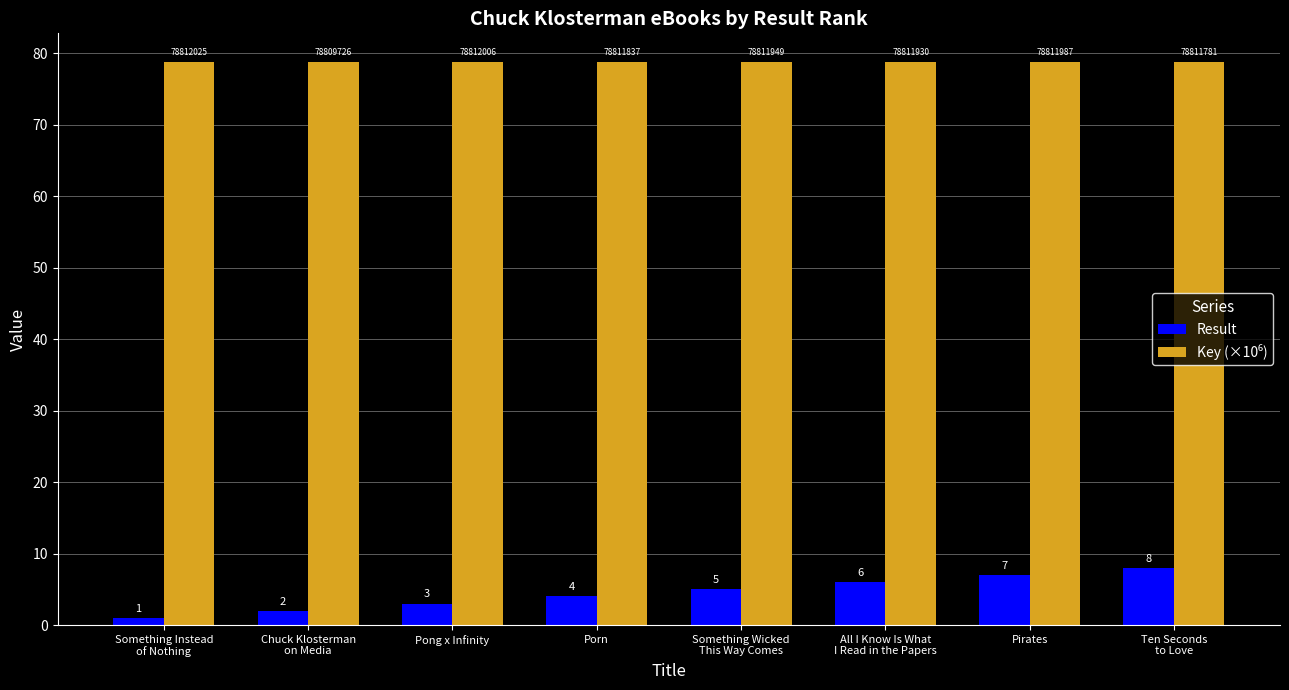

At how many categories does at least one series exceed 3?

8